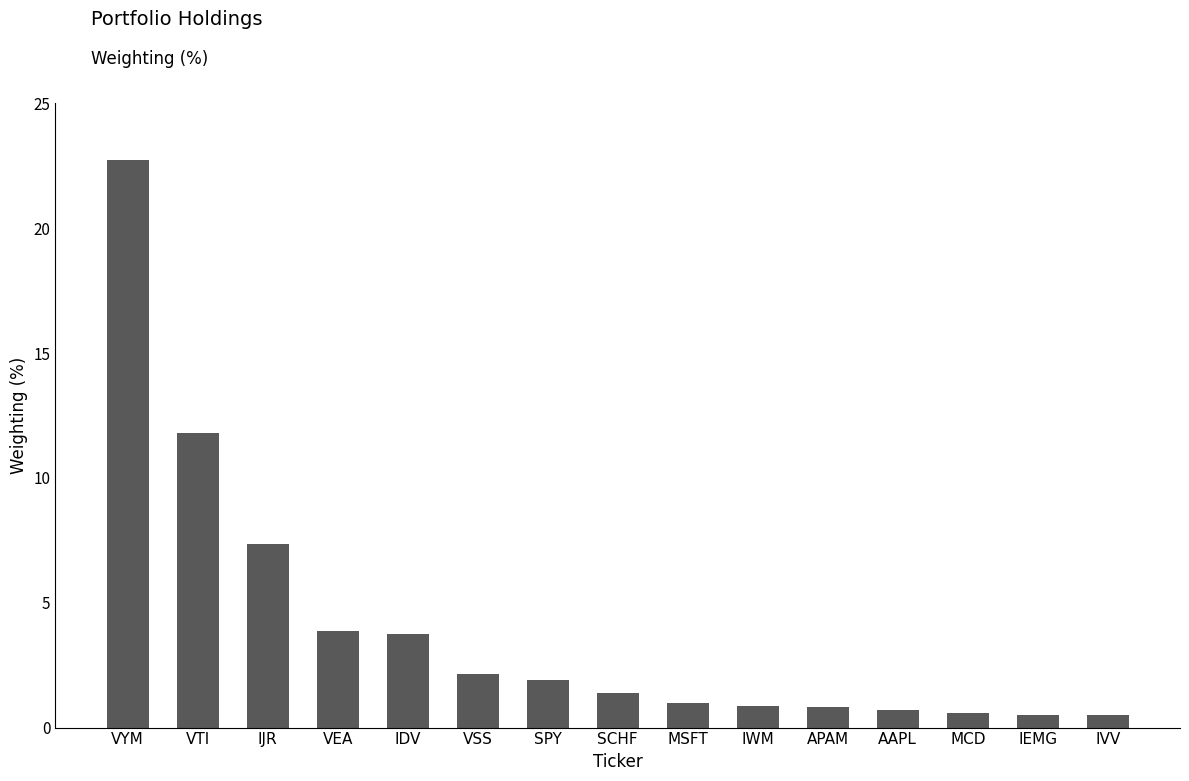

What is the value of the 5th bar from the left?

3.7